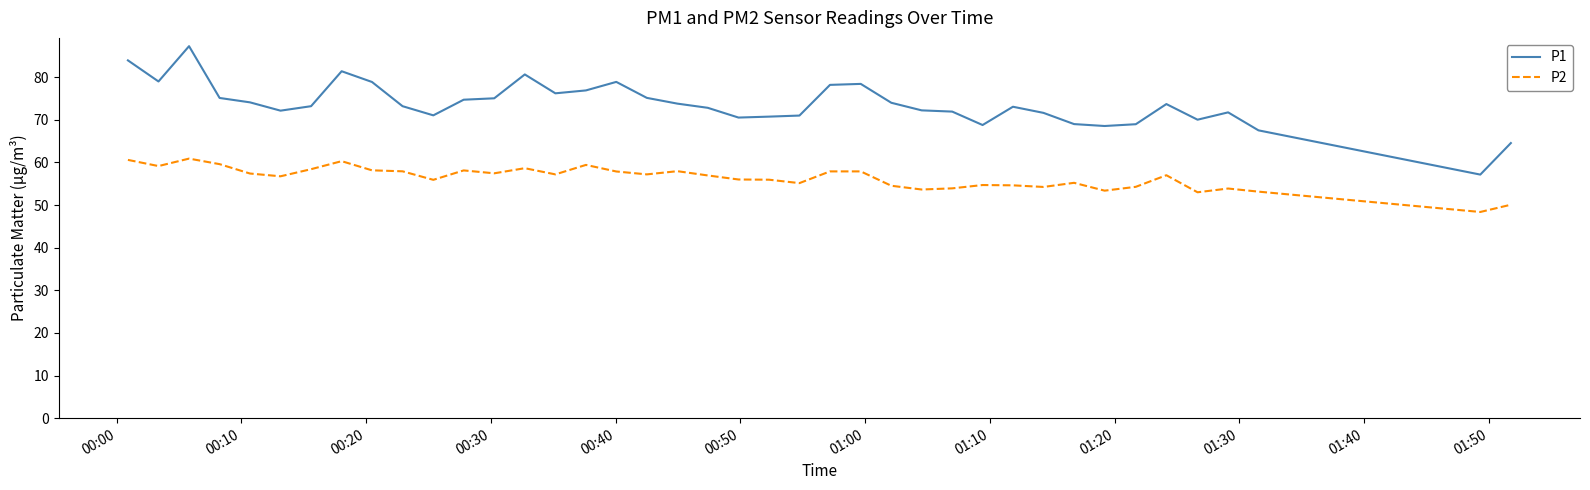

True or false: P1 and P2 cross at least once.

False